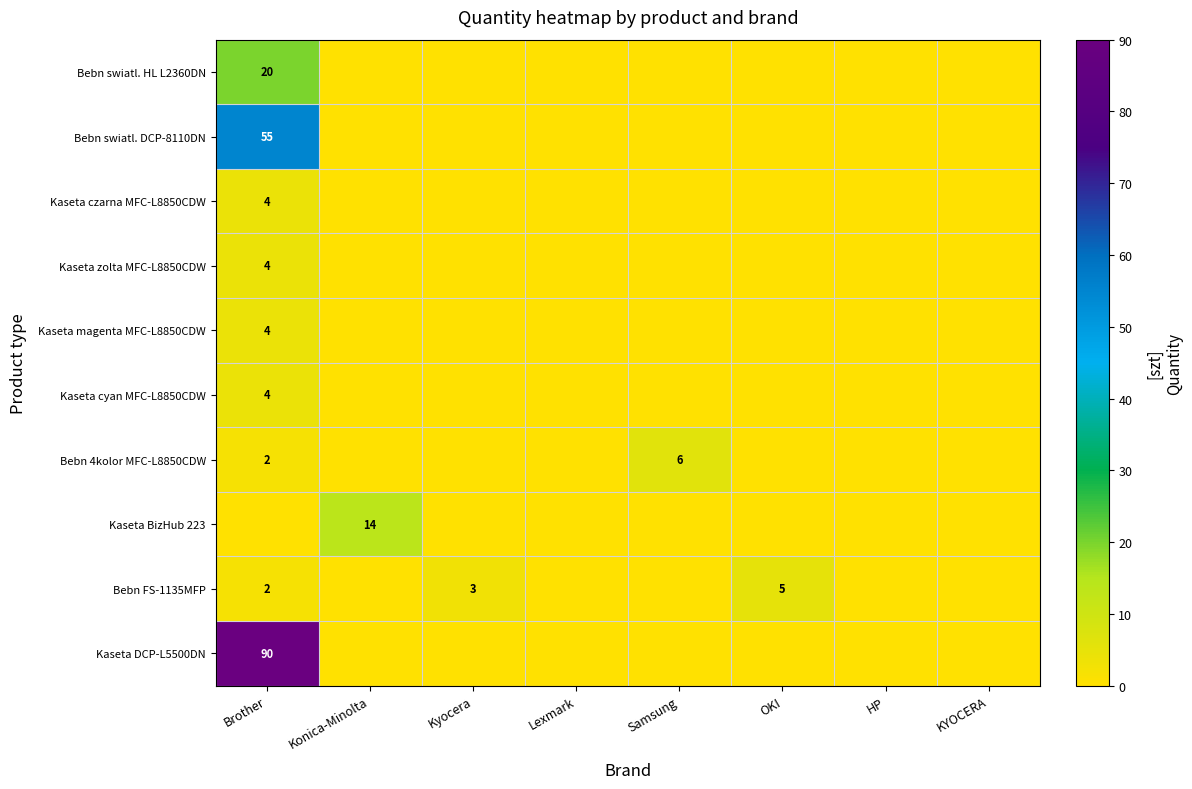

True or false: Kaseta DCP-L5500DN has a value of 90 at Brother.

True